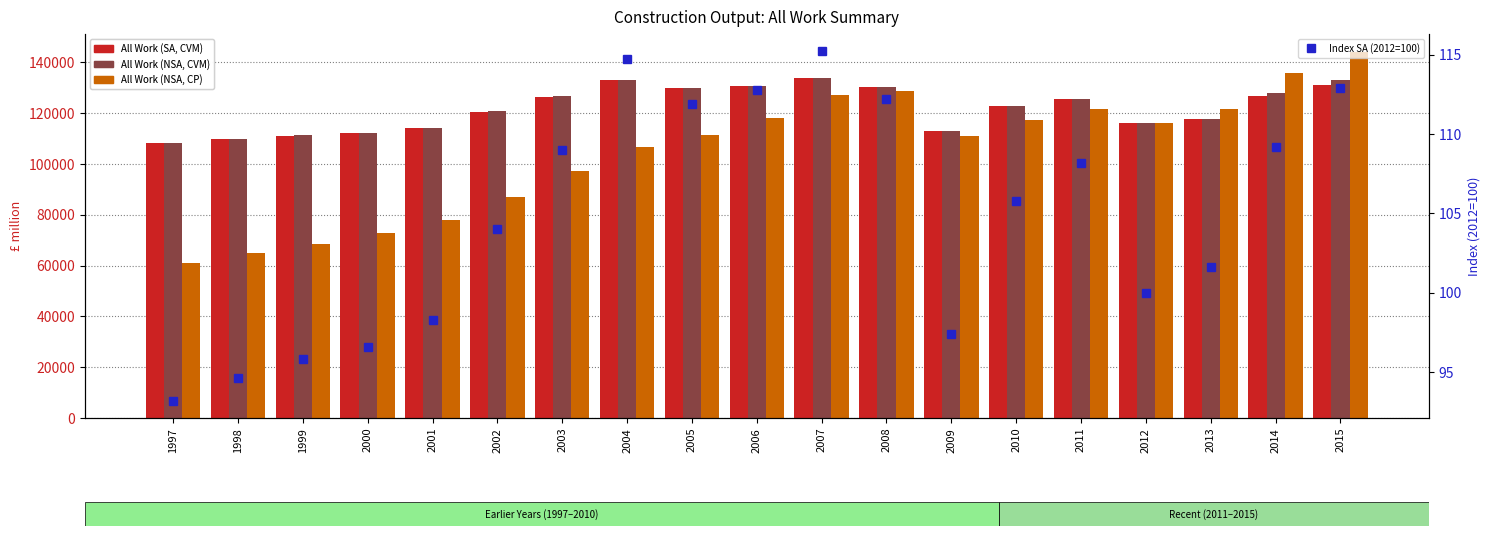

At which category is the sum across all series the highest?

2015